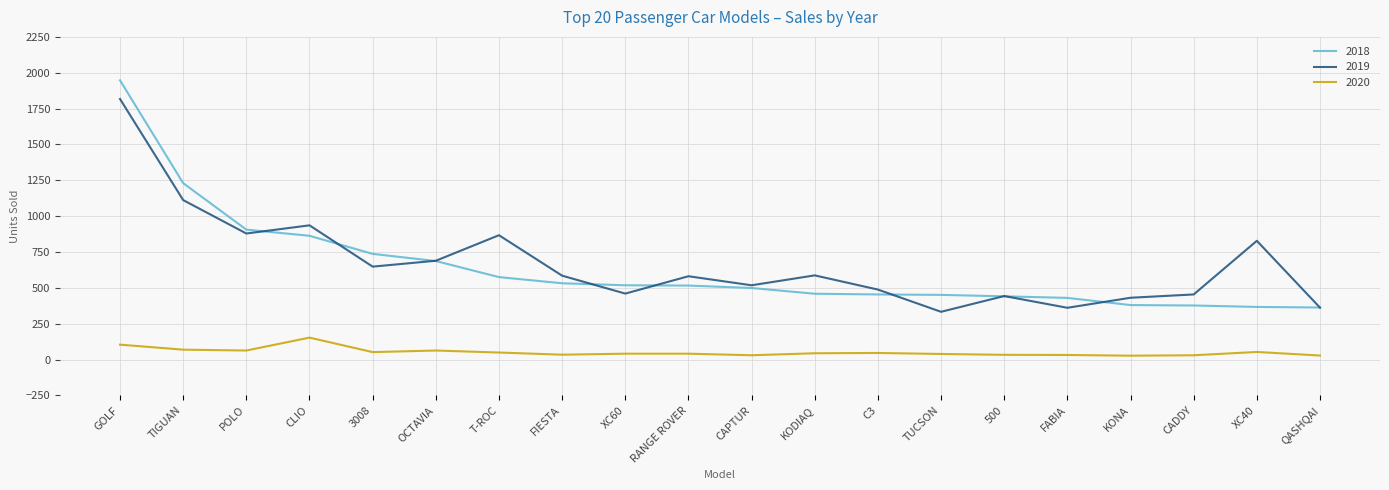

Where is the first local maximum for 2019?

CLIO